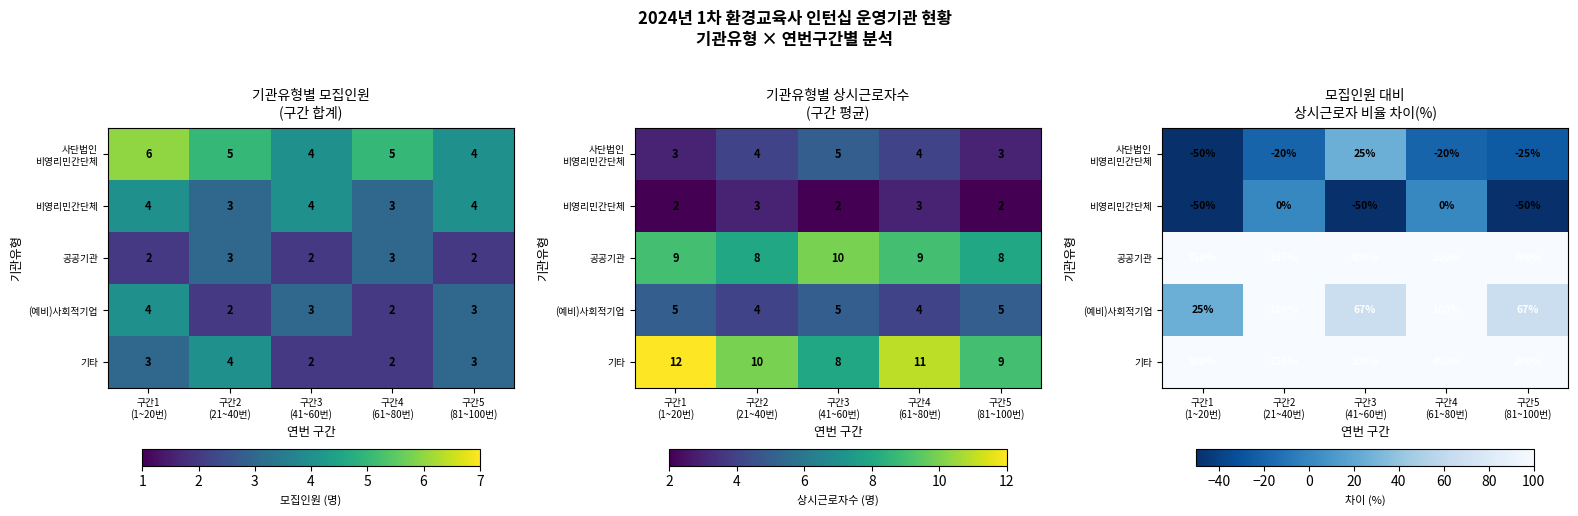

Between 구간4 (61~80번) and 구간5 (81~100번), which series saw the biggest shift?

비영리민간단체